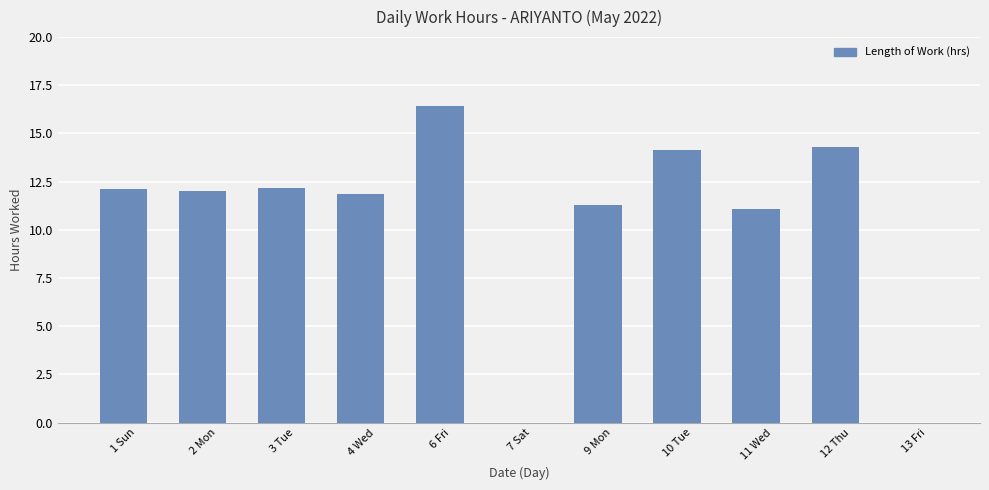

True or false: the data shows 12.0 at 2 Mon.

True